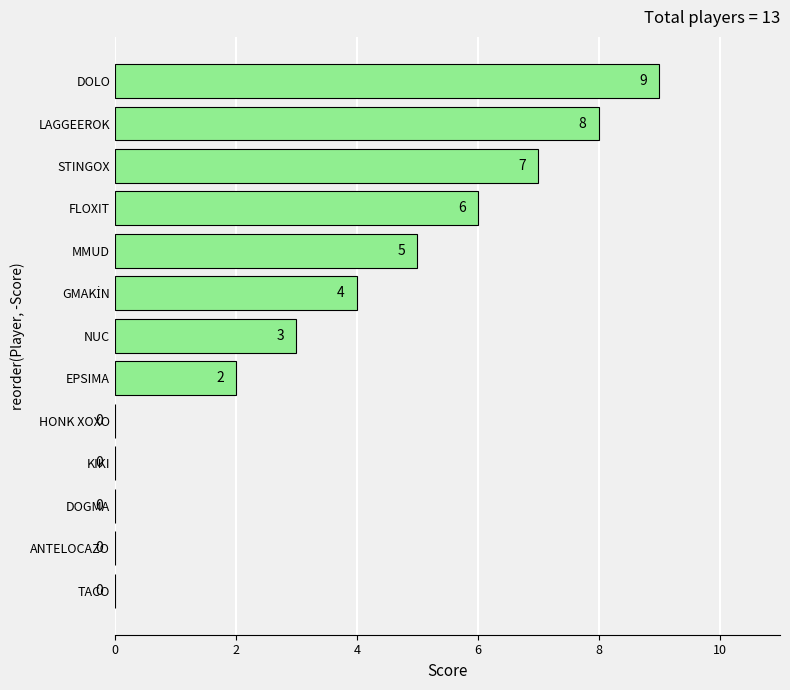

What is the change in value from MMUD to STINGOX?

+2